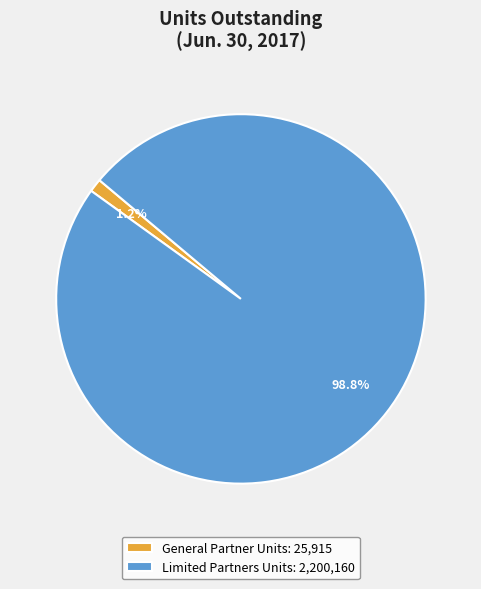

Between General Partner Units and Limited Partners Units, which is larger?

Limited Partners Units